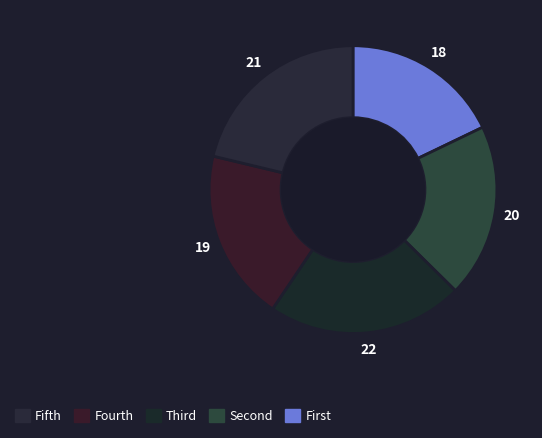

How many slices are in this pie chart?

5